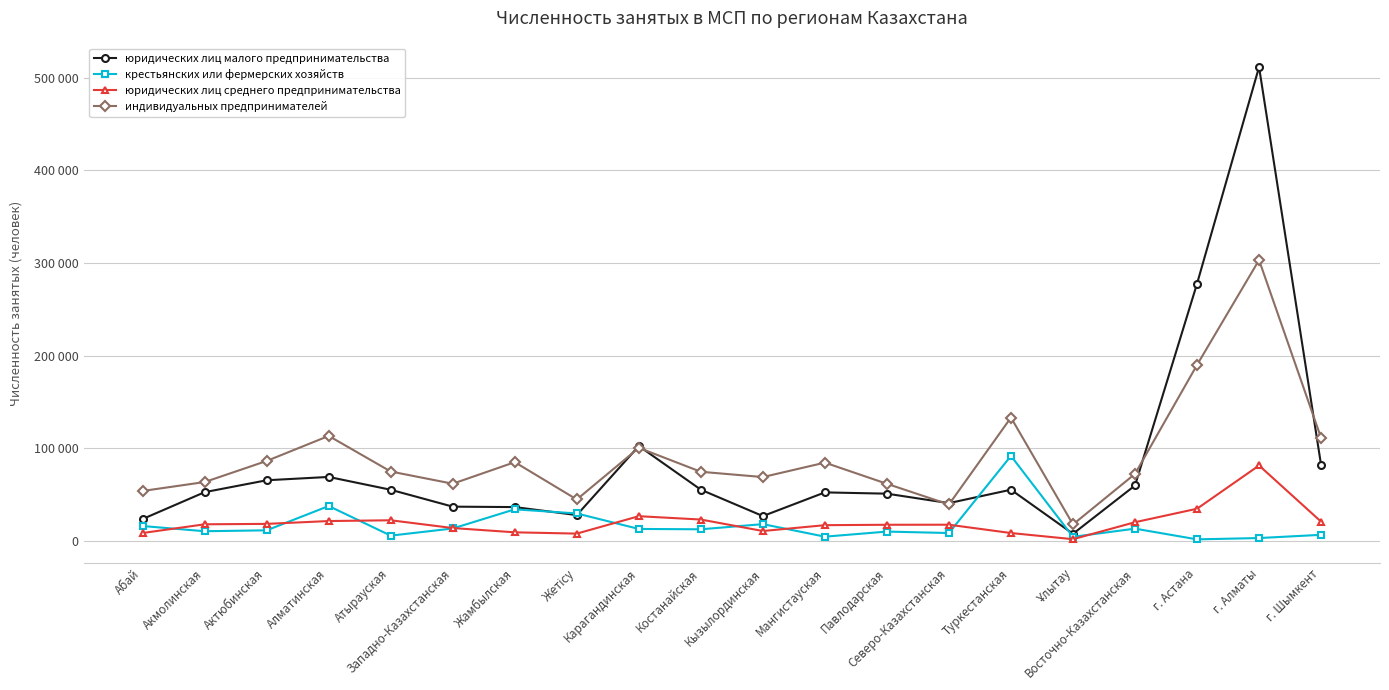

Where does the индивидуальных предпринимателей series first go above 74865?

Актюбинская